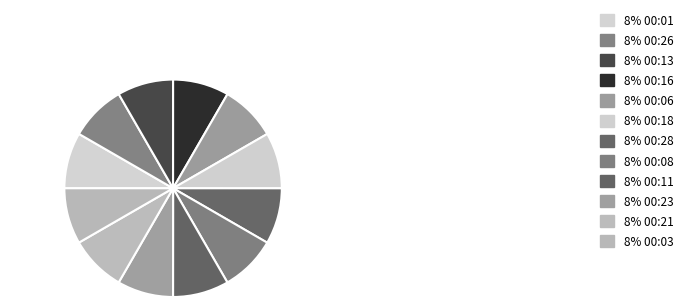

What is the largest slice in the pie chart?

00:01